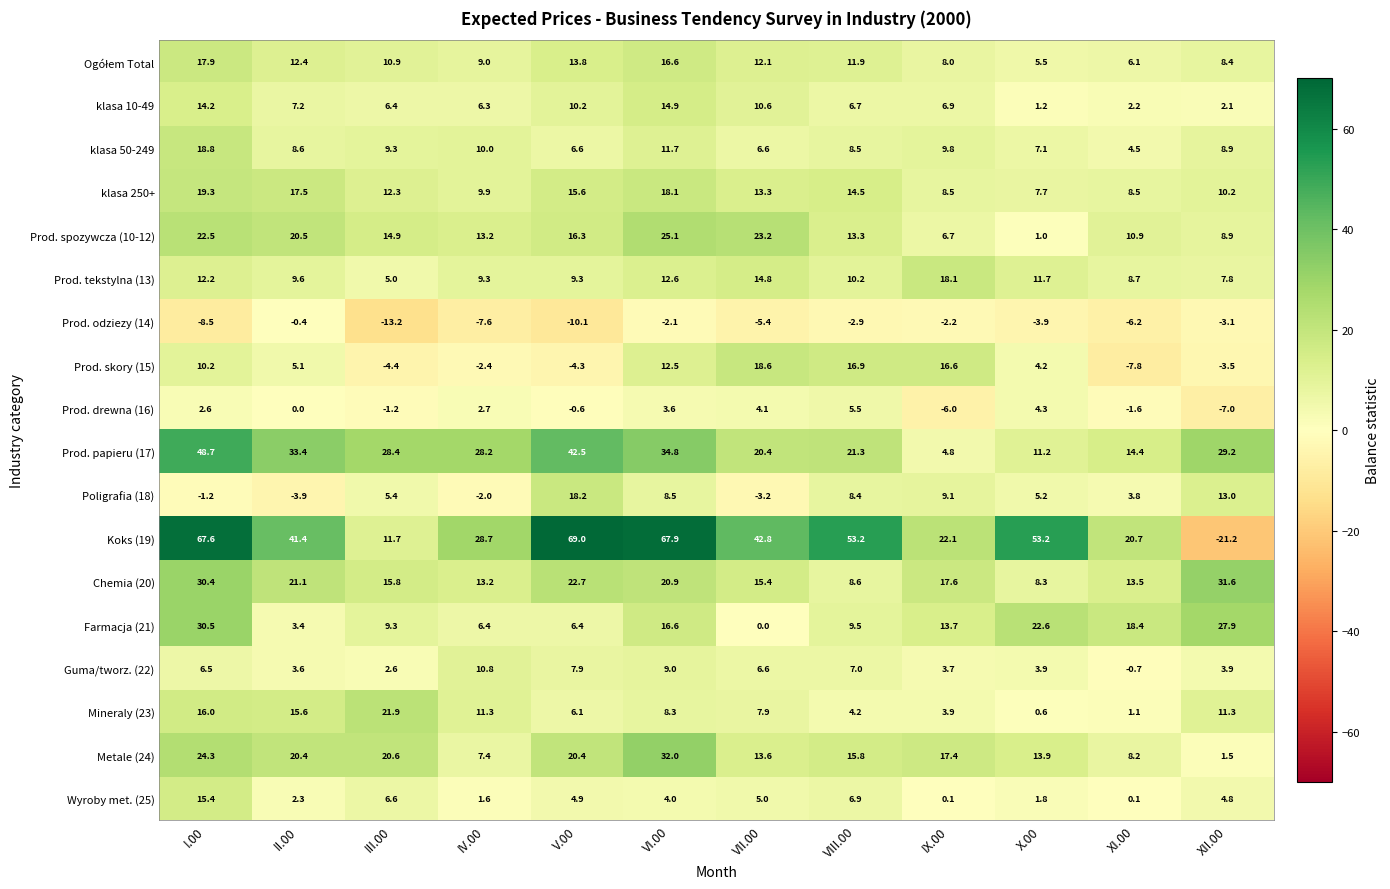

What is the approximate value of klasa 10-49 at X.00?

1.2